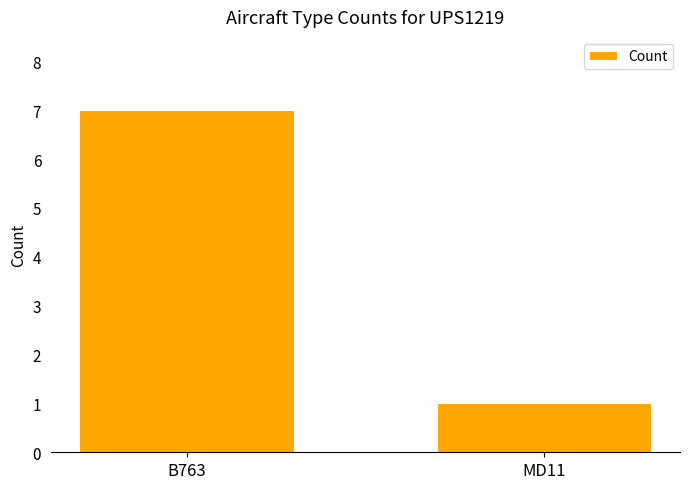

How many values are between 1 and 7?

2